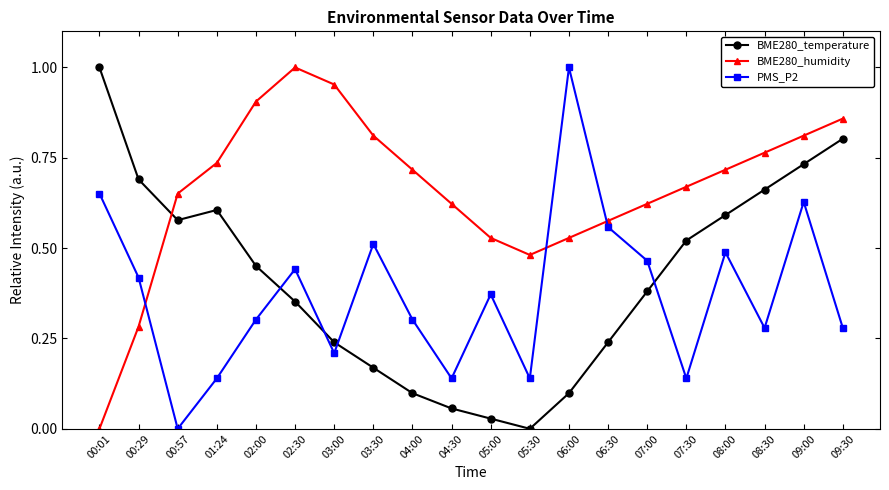

After their last crossing, which series has the higher values: BME280_temperature or BME280_humidity?

BME280_humidity